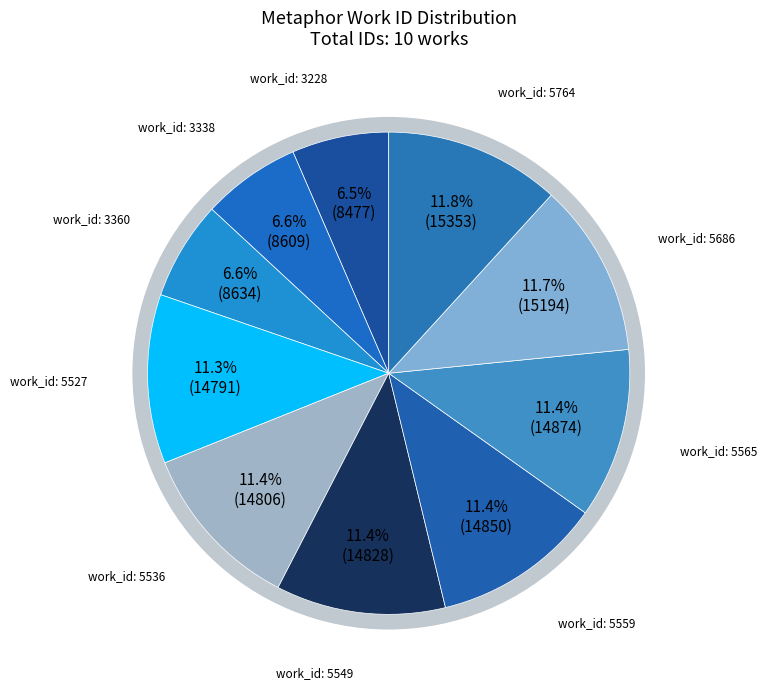

Is it true that 5527 is 1% of the pie?

False